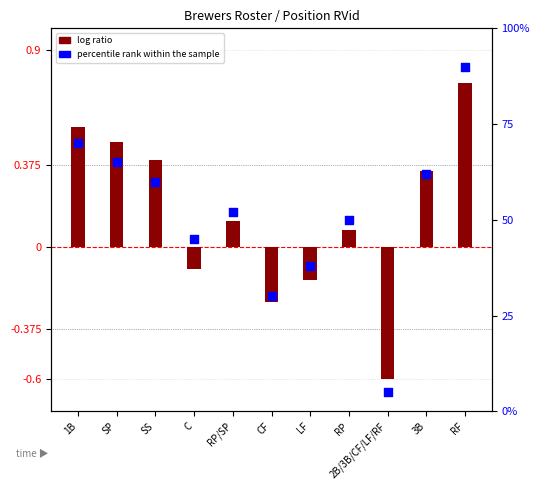

Is the value of log ratio at RF greater than the value of percentile rank within the sample at 2B/3B/CF/LF/RF?

No